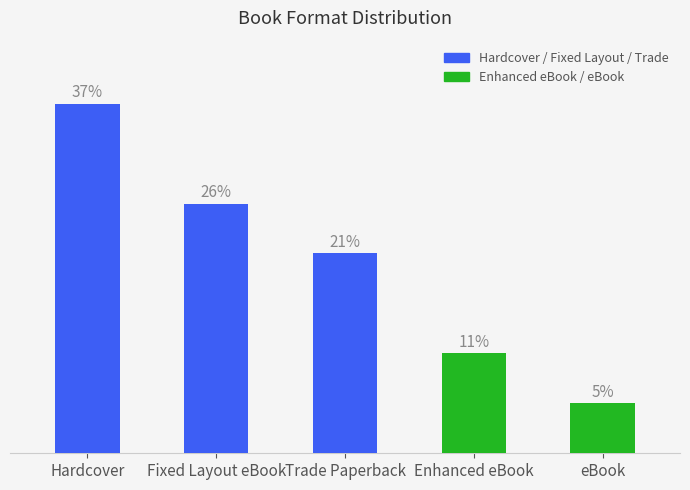

Is it true that the value at eBook is 0?

False